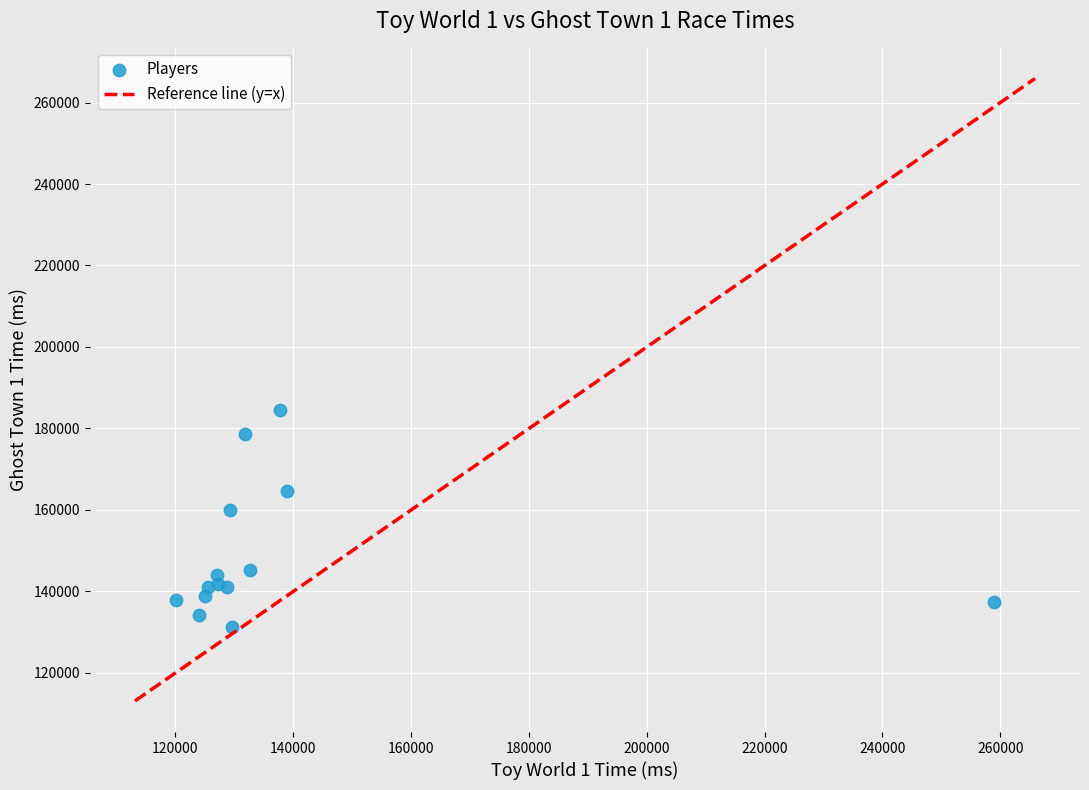

What Y value in the scatter plot is closest to 157959?

159900